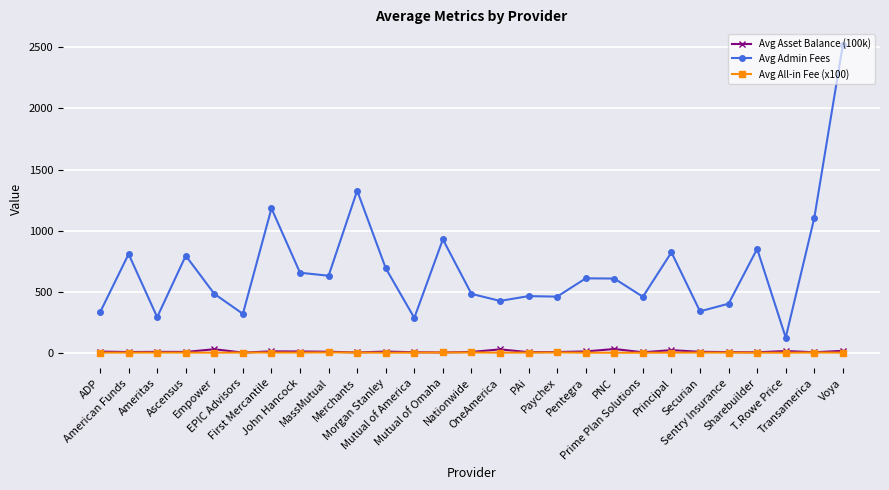

True or false: Avg Admin Fees has more than 2 points higher than both neighbors.

True